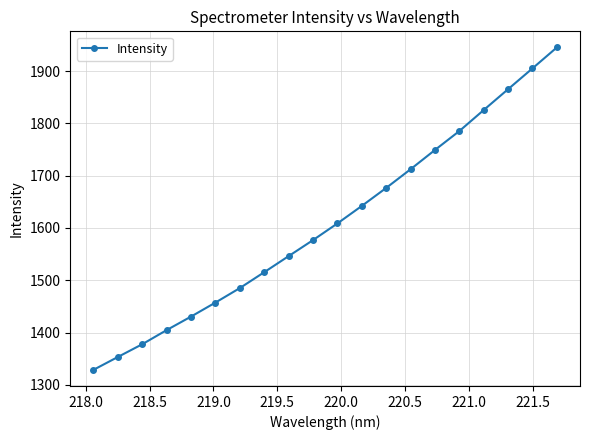

What is the greatest value displayed?

1945.3